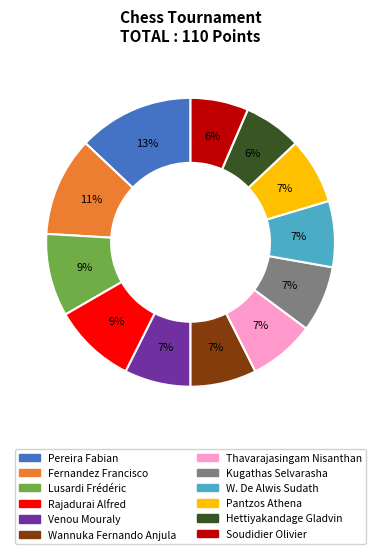

Which category has the biggest portion of the pie?

Pereira Fabian